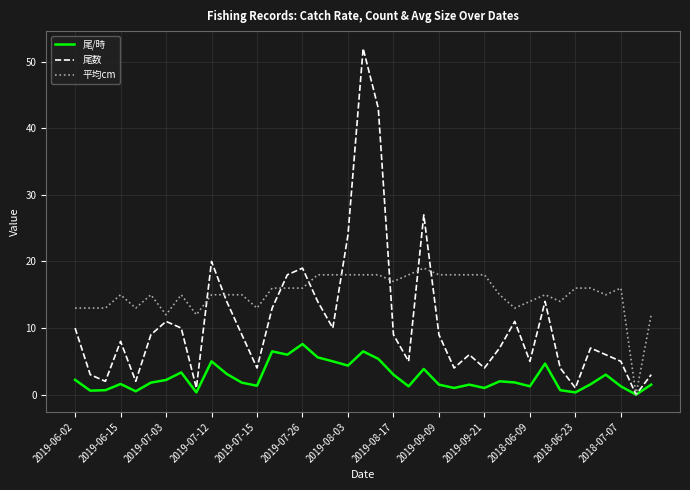

At how many categories does at least one series exceed 41?

2